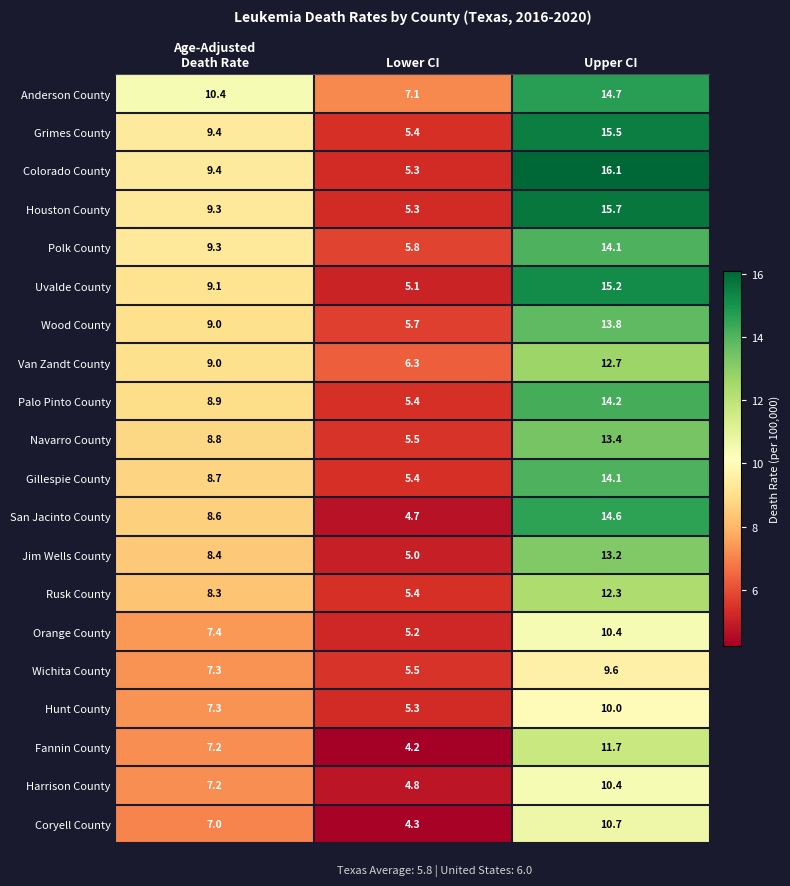

Is it true that Polk County equals 5.8 at Lower CI?

True